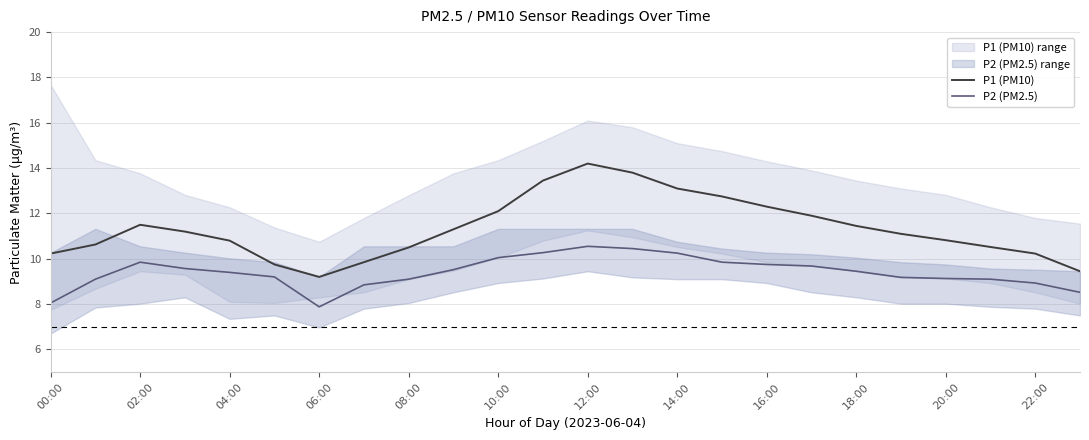

Which series has the widest spread of values?

P1 (PM10)